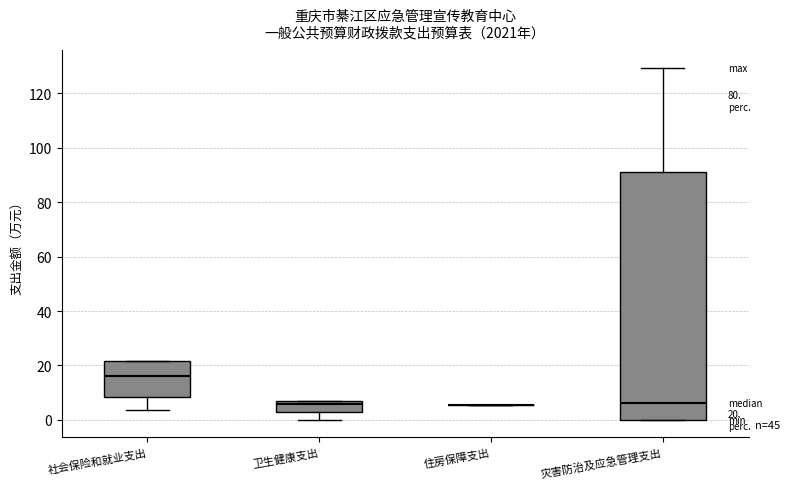

Which box is the tallest, from its lower edge to its upper edge?

灾害防治及应急管理支出